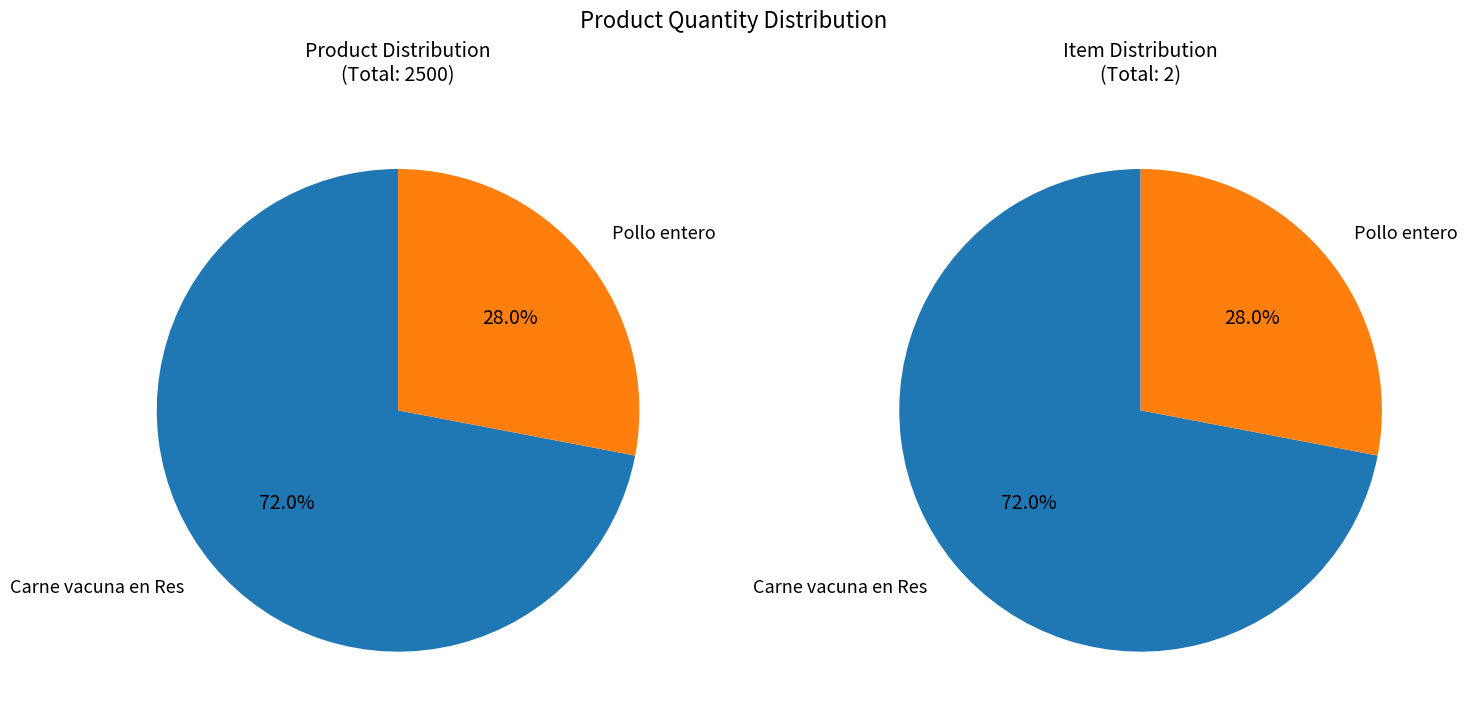

To the nearest percent, what is the difference between the largest and smallest slice percentages?

44%